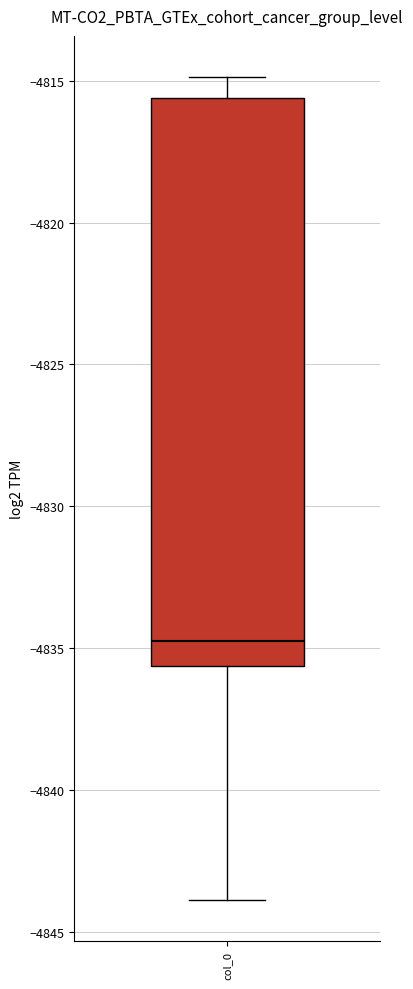

Where does the lower whisker of the box for col_0 end on the y-axis? The values are not printed on the chart, so give them approximately, as read against the axis.

-4844.0